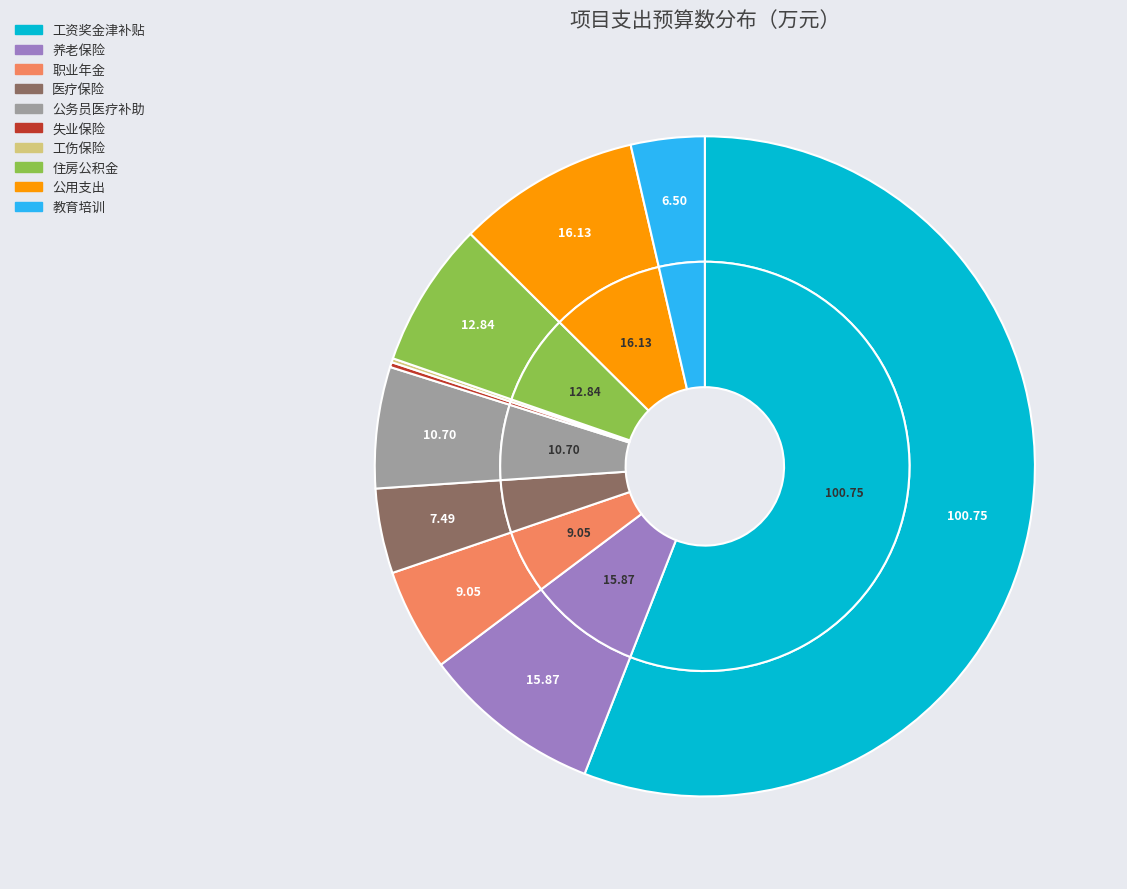

Count the number of slices in the pie.

10